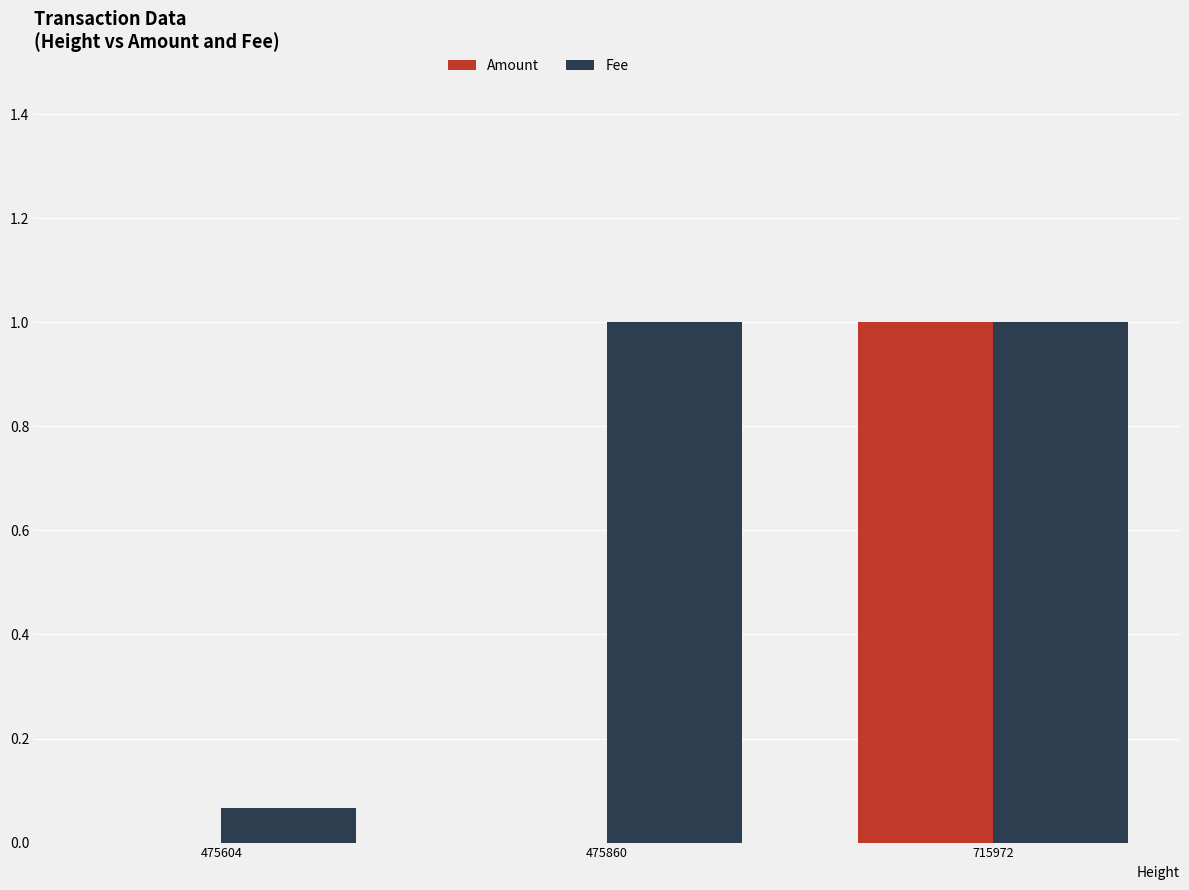

Between 475604 and 715972, which series saw the biggest shift?

Amount